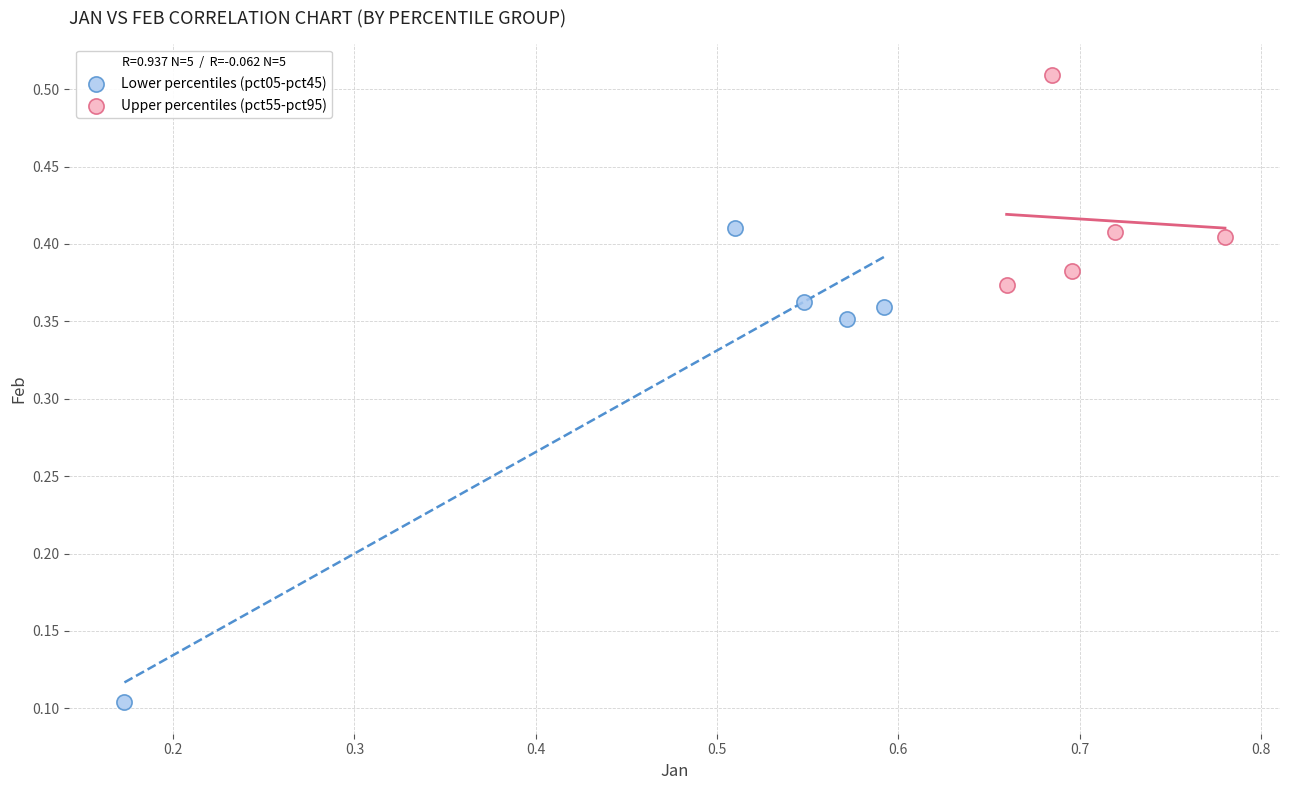

Which series has the largest Y range (max minus min)?

Lower percentiles (pct05-pct45)